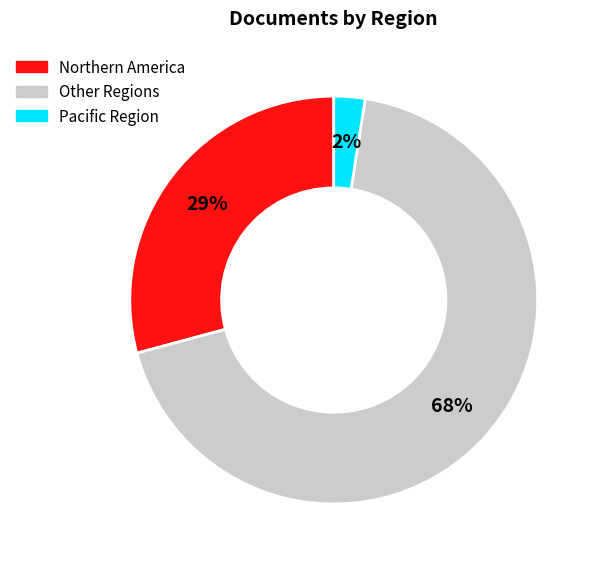

To the nearest percent, what is the average slice percentage?

33%